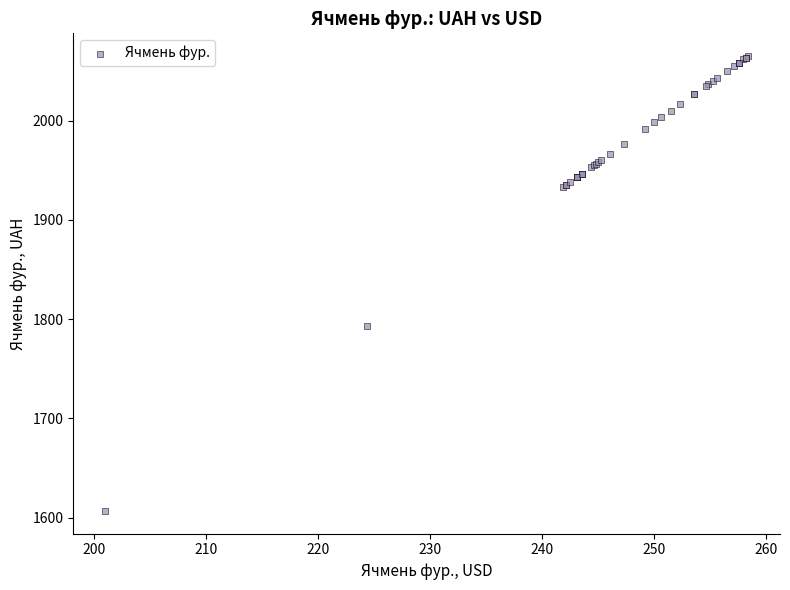

What Y value in the scatter plot is closest to 1835?

1793.3